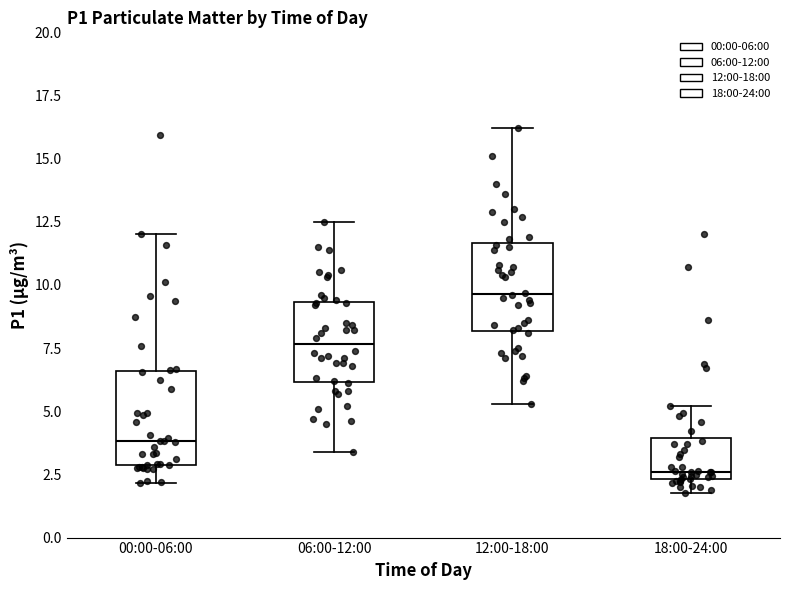

Reading left to right, read every box against the y-axis: the position of its median line, the range the box covers, and the ends of its whiskers. The values are not printed on the chart, so give them approximately, as read against the axis.

00:00-06:00: median 4.0, box 3.0 to 6.5, whiskers 2.0 to 12.0
06:00-12:00: median 7.5, box 6.0 to 9.5, whiskers 3.5 to 12.5
12:00-18:00: median 9.5, box 8.0 to 11.5, whiskers 5.5 to 16.0
18:00-24:00: median 2.5 (just above the box's lower edge), box 2.5 to 4.0, whiskers 2.0 to 5.0